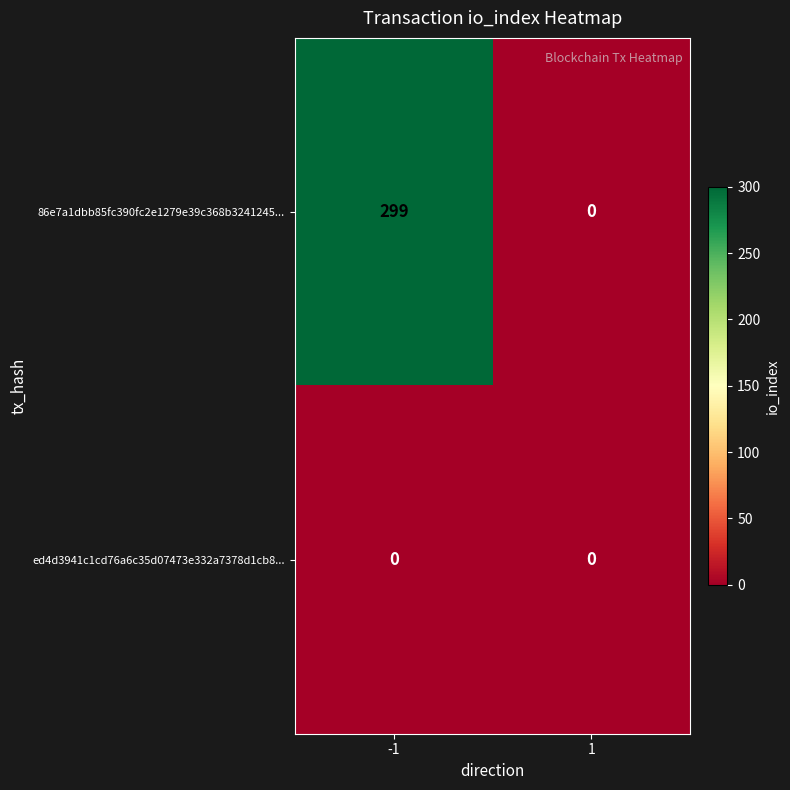

Rank the series by their average value, from lowest to highest.

ed4d3941c1cd76a6c35d07473e332a7378d1cb8..., 86e7a1dbb85fc390fc2e1279e39c368b3241245...